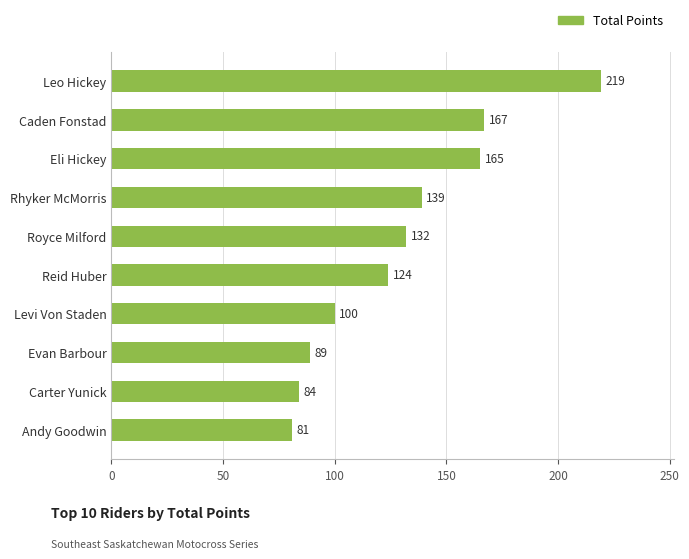

List the labels in order of value, smallest first.

Andy Goodwin, Carter Yunick, Evan Barbour, Levi Von Staden, Reid Huber, Royce Milford, Rhyker McMorris, Eli Hickey, Caden Fonstad, Leo Hickey